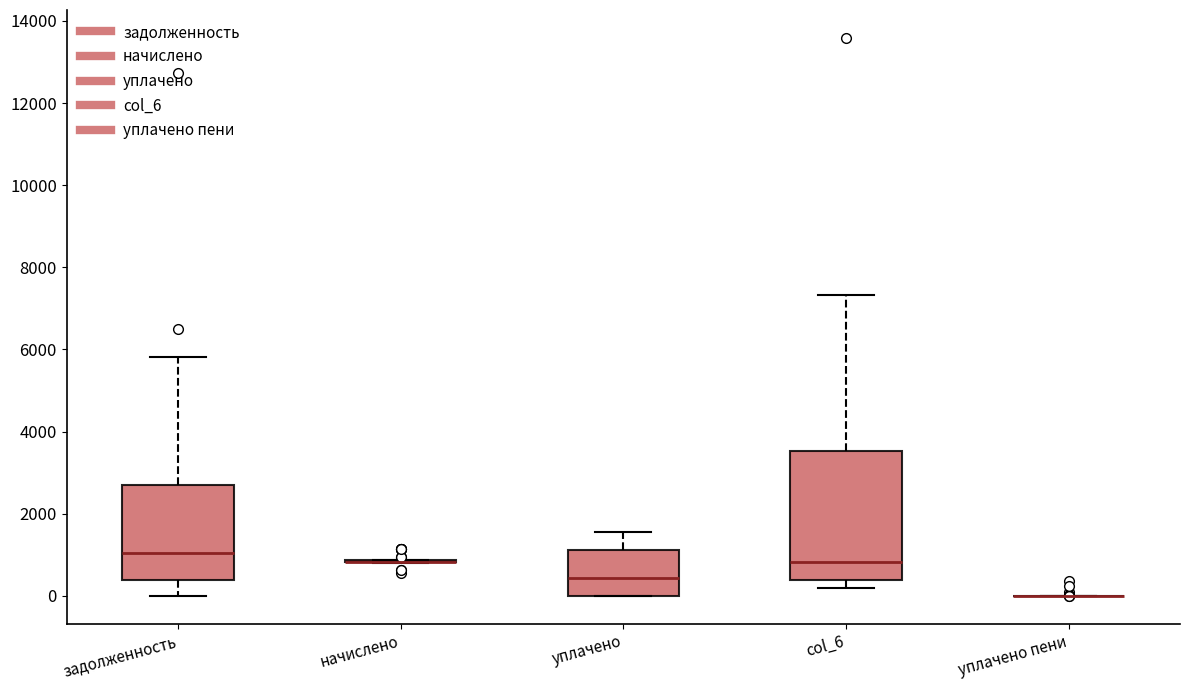

Reading left to right, transcribe this box plot: for each box, give where its median line is, the range the box spans, and where its two whiskers end, as read against the y-axis. The values are not printed on the chart, so give them approximately, as read against the axis.

задолженность: median 1000, box 400 to 2800, whiskers 0 to 5800
начислено: box collapsed to a line at 800, whiskers 800 to 800
уплачено: median 400, box 0 to 1200, whiskers 0 to 1600
col_6: median 800, box 400 to 3600, whiskers 200 to 7400
уплачено пени: box collapsed to a line at 0, whiskers 0 to 0